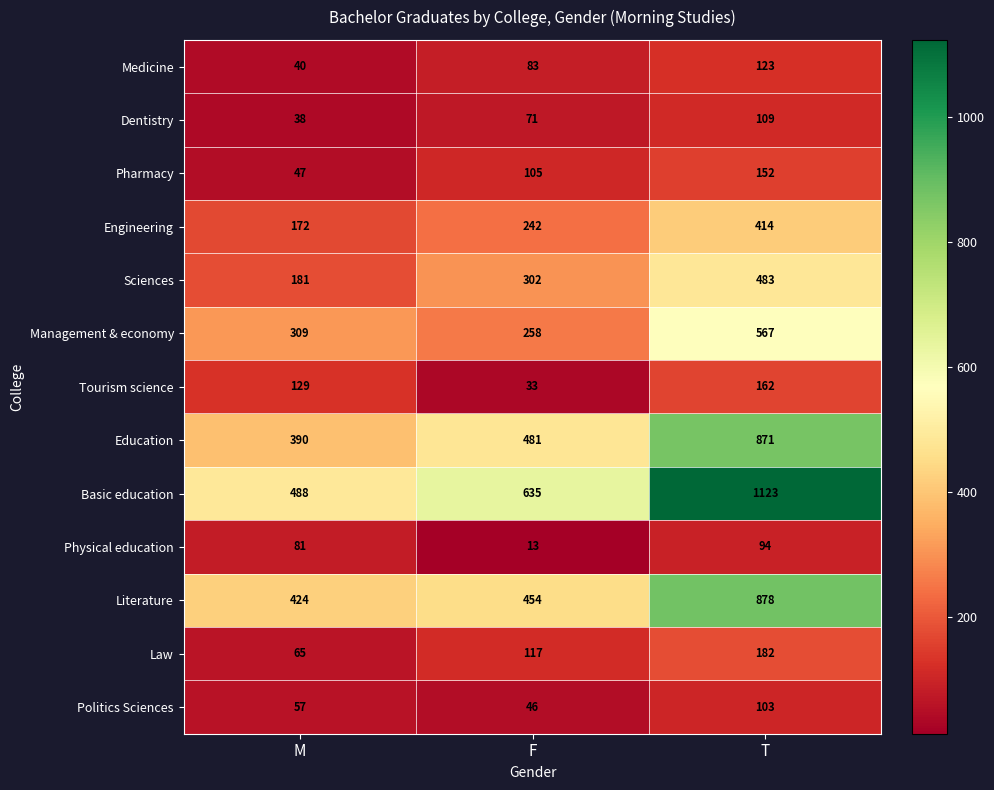

Which series has the widest spread of values?

Basic education